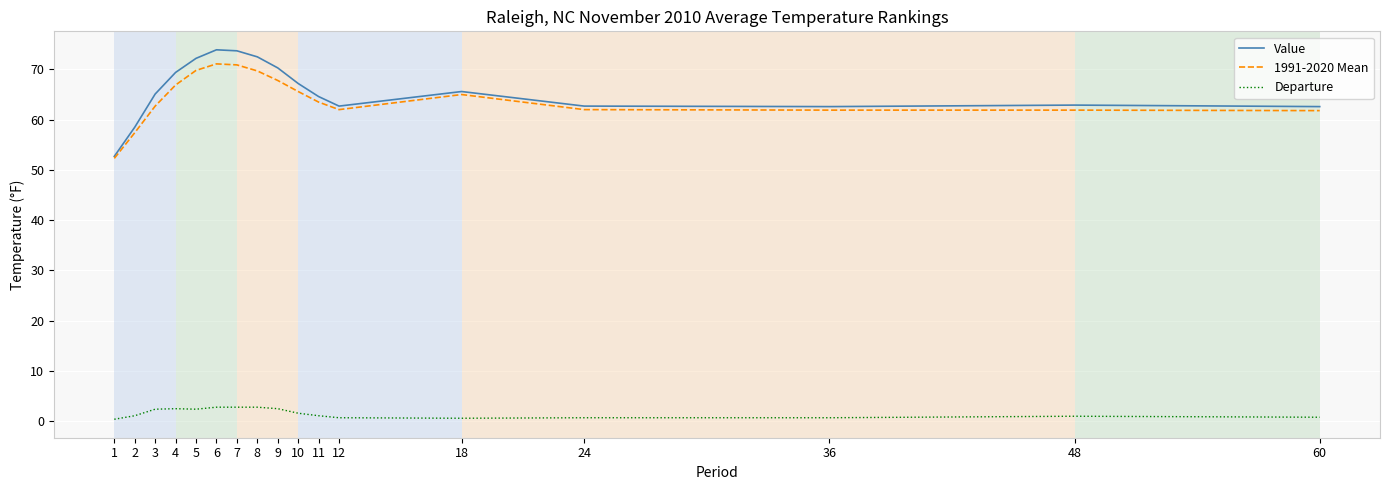

Which series has the widest spread of values?

Value